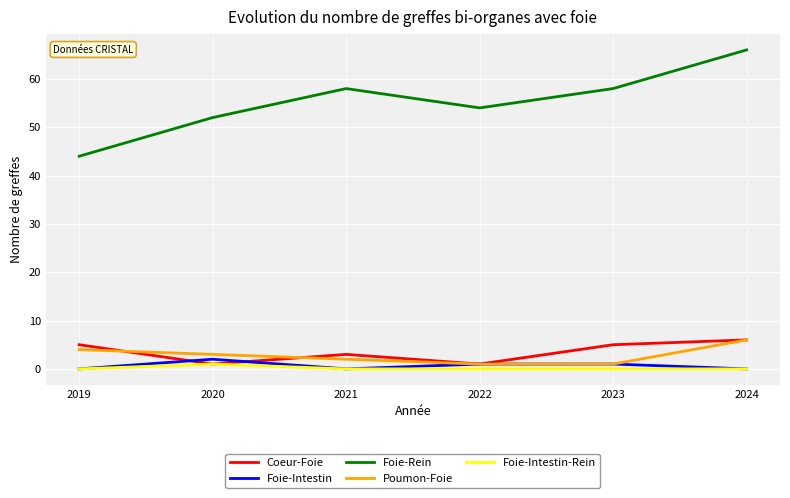

What is the minimum value for Coeur-Foie?

1